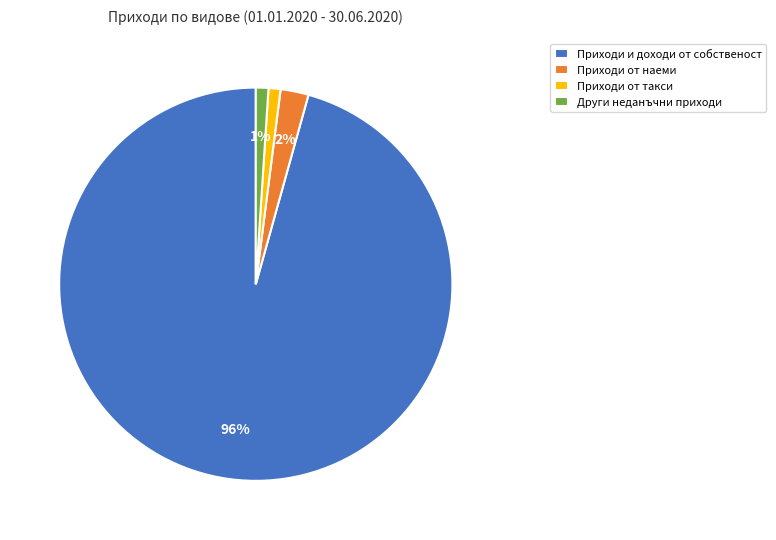

Is there any slice that represents more than half of the pie?

Yes